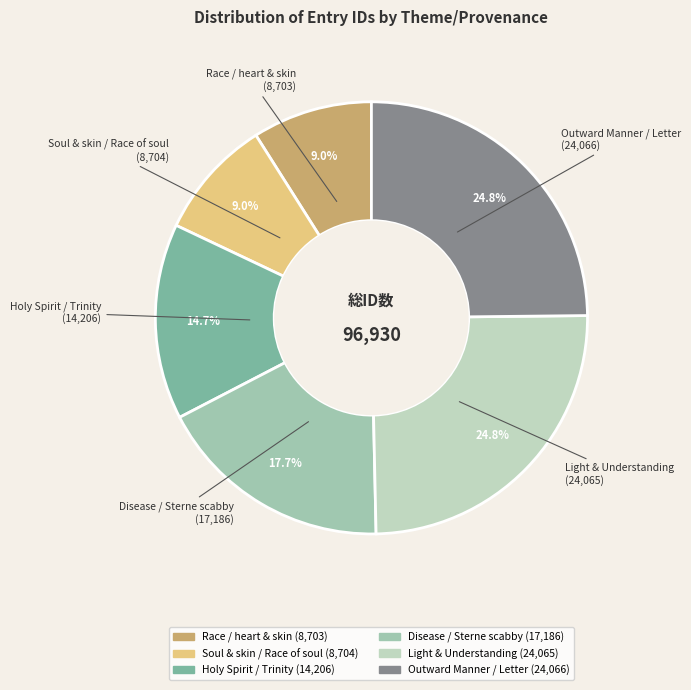

The Light & Understanding slice represents 37% of the pie. True or false?

False